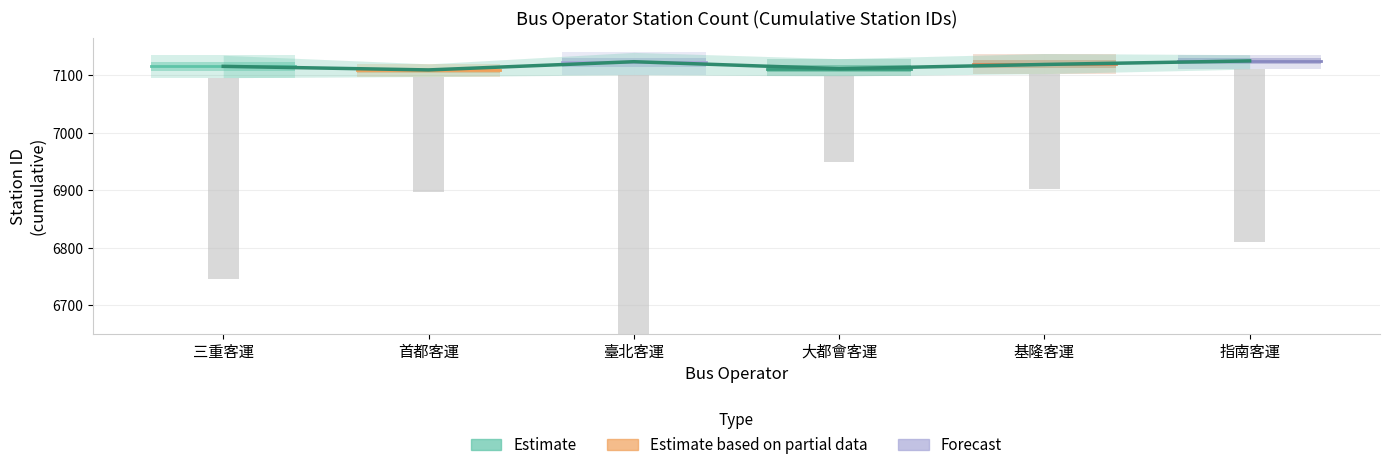

Between 三重客運 and 首都客運, which is larger?

三重客運